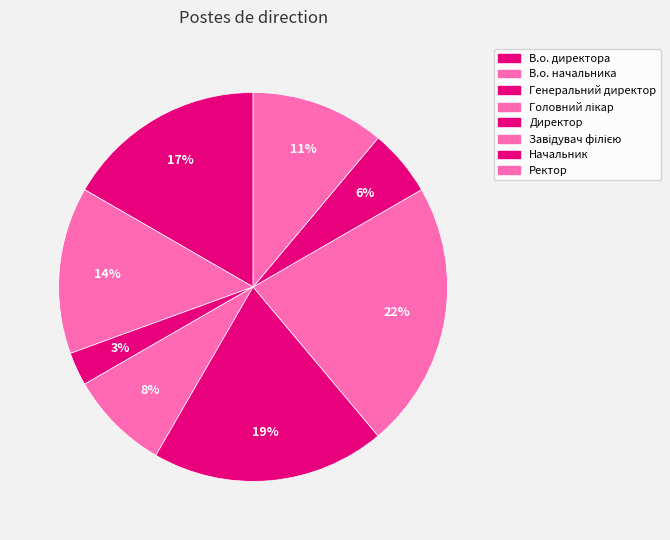

What is the change in value from Генеральний директор to Начальник?

+1